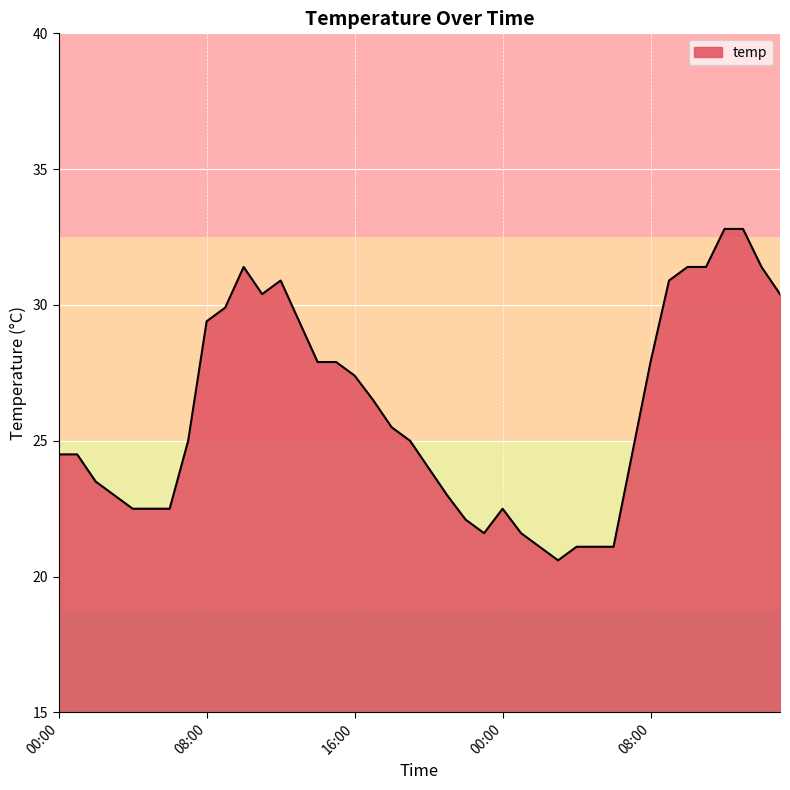

What is the greatest value displayed?

32.8